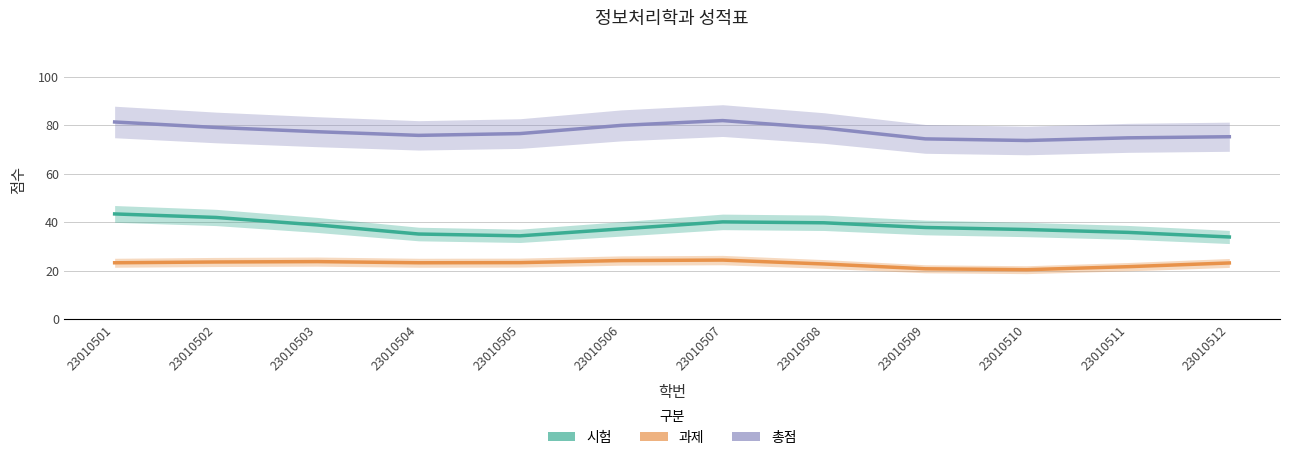

Which series has the largest total across all categories?

총점